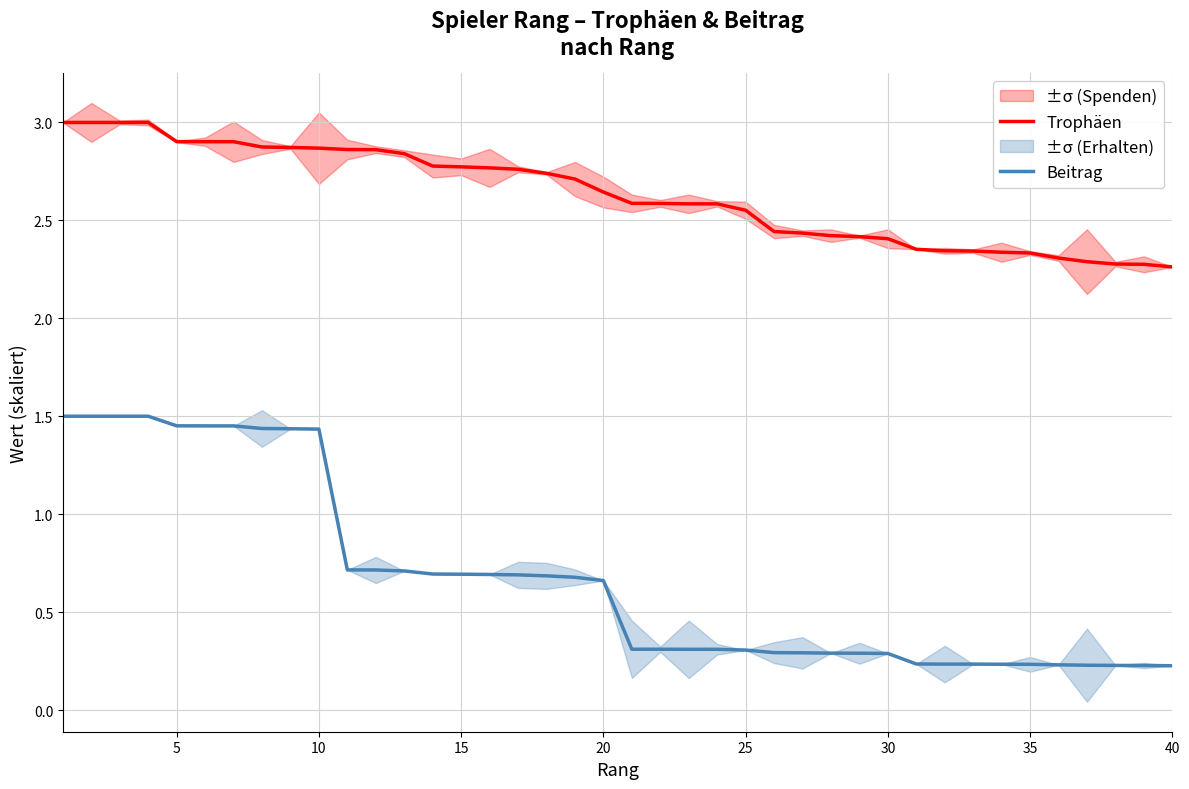

Is the value of Beitrag at 0 greater than the value of Trophäen at 9?

No